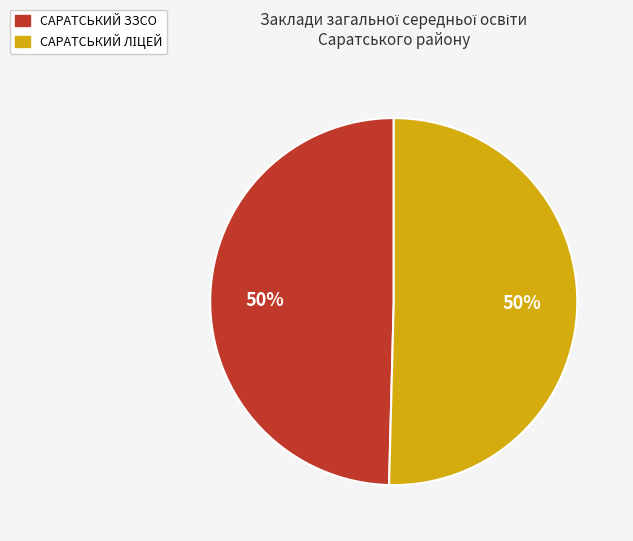

The САРАТСЬКИЙ ЗЗСО slice represents 50% of the pie. True or false?

True